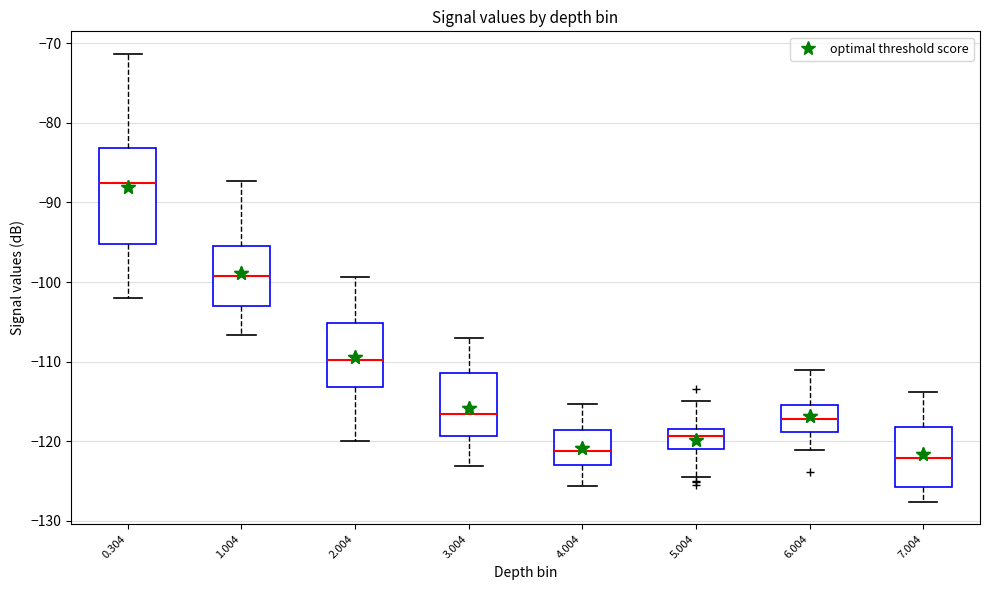

Reading left to right, read every box against the y-axis: the position of its median line, the range the box covers, and the ends of its whiskers. The values are not printed on the chart, so give them approximately, as read against the axis.

0.304: median -87, box -95 to -83, whiskers -102 to -71
1.004: median -99, box -103 to -95, whiskers -107 to -87
2.004: median -110, box -113 to -105, whiskers -120 to -99
3.004: median -117, box -119 to -111, whiskers -123 to -107
4.004: median -121, box -123 to -119, whiskers -126 to -115
5.004: median -119, box -121 to -118, whiskers -124 to -115
6.004: median -117, box -119 to -115, whiskers -121 to -111
7.004: median -122, box -126 to -118, whiskers -128 to -114